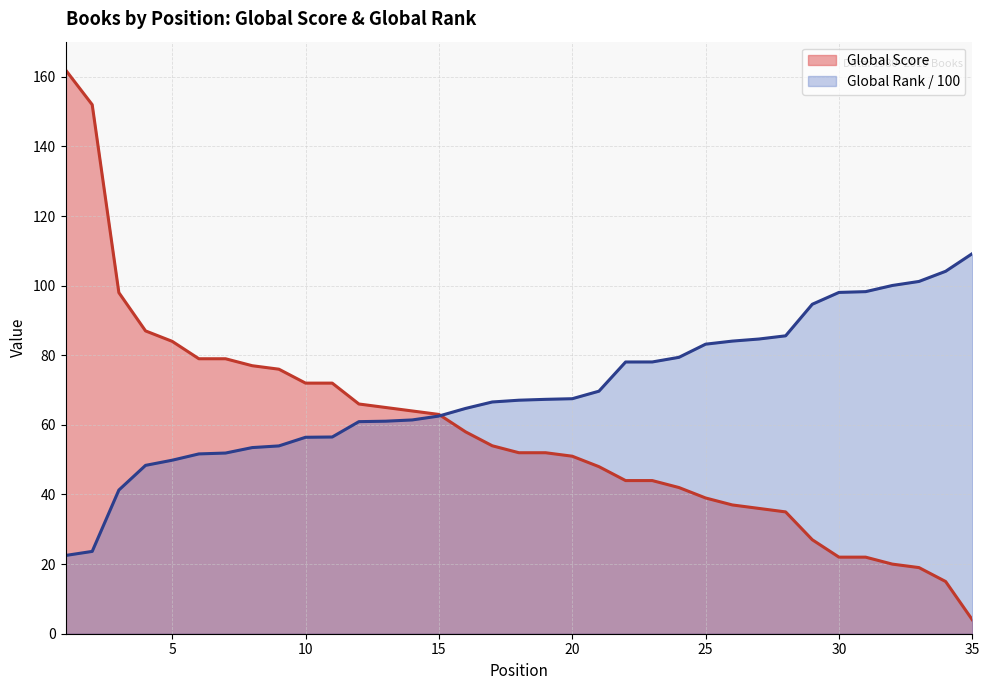

The value of Global Rank (scaled) at 20 is 117.8. True or false?

False